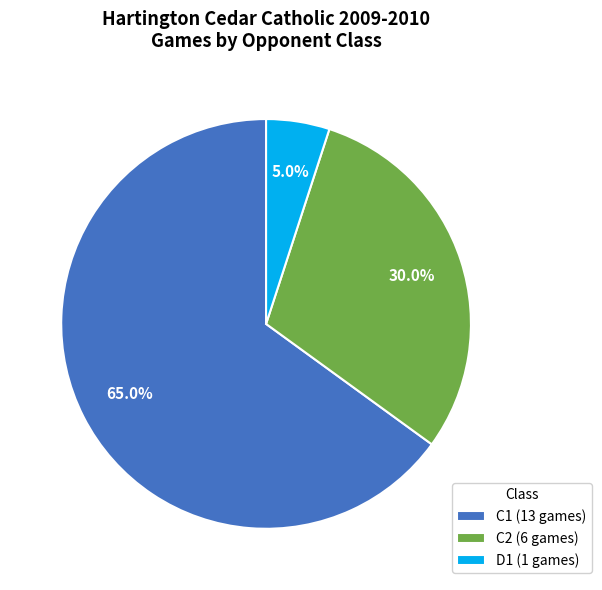

Which slice is the largest?

C1 (13 games)